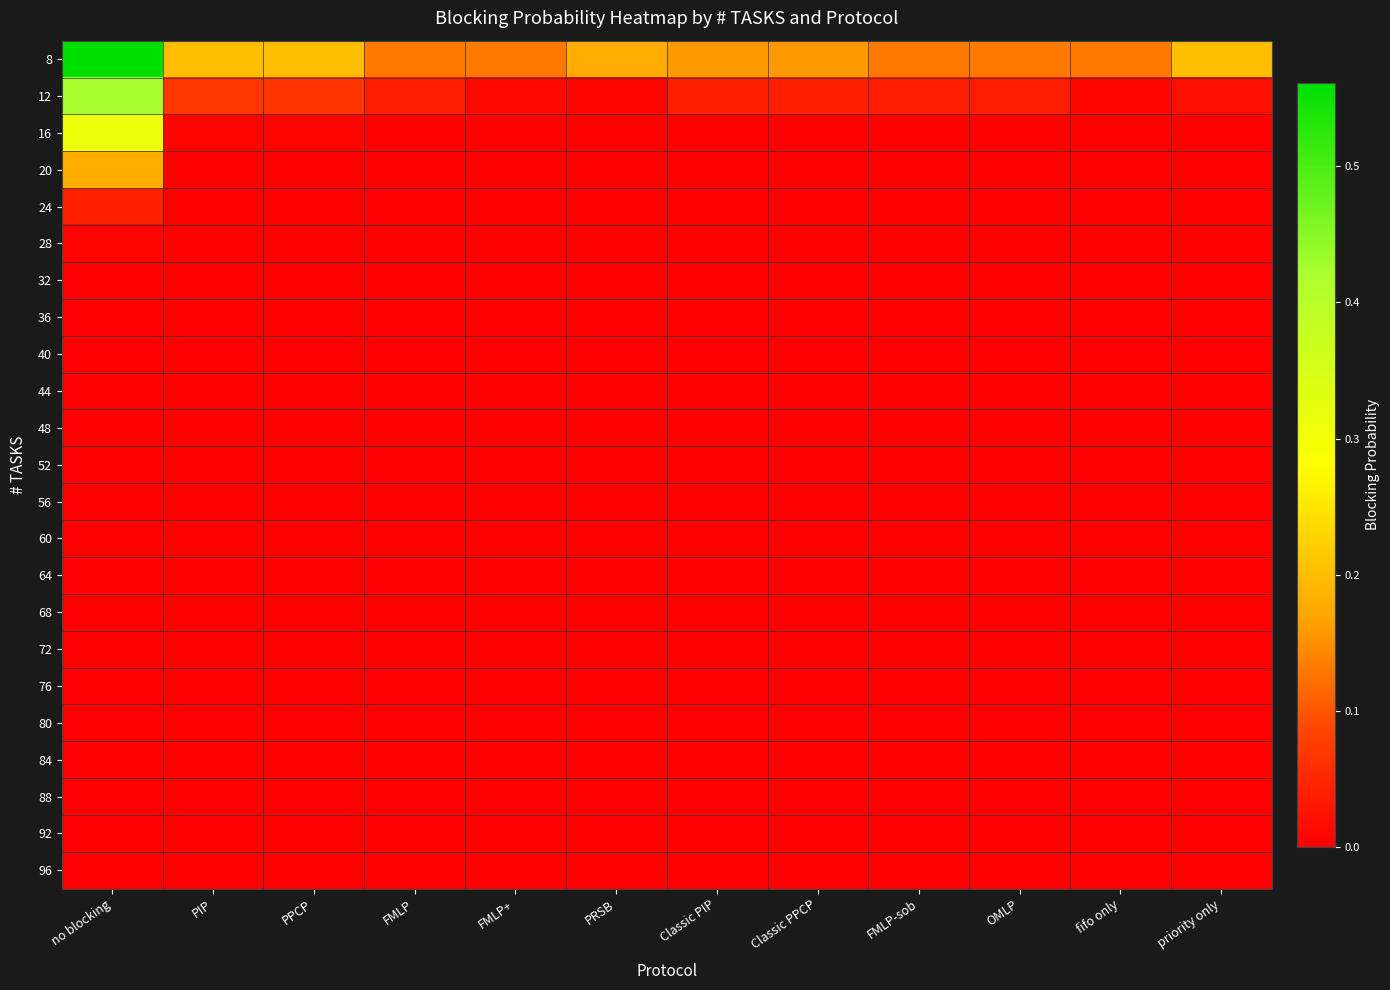

Reading right to left, list all the values displayed in this chart.

8: priority only=0.2	fifo only=0.1	OMLP=0.1	FMLP-sob=0.1	Classic PPCP=0.2	Classic PIP=0.2	PRSB=0.2	FMLP+=0.1	FMLP=0.1	PPCP=0.2	PIP=0.2	no blocking=0.6
12: priority only=0.0	fifo only=0.0	OMLP=0.0	FMLP-sob=0.0	Classic PPCP=0.0	Classic PIP=0.0	PRSB=0.0	FMLP+=0.0	FMLP=0.0	PPCP=0.1	PIP=0.1	no blocking=0.4
16: priority only=0.0	fifo only=0.0	OMLP=0.0	FMLP-sob=0.0	Classic PPCP=0.0	Classic PIP=0.0	PRSB=0.0	FMLP+=0.0	FMLP=0.0	PPCP=0.0	PIP=0.0	no blocking=0.3
20: priority only=0.0	fifo only=0.0	OMLP=0.0	FMLP-sob=0.0	Classic PPCP=0.0	Classic PIP=0.0	PRSB=0.0	FMLP+=0.0	FMLP=0.0	PPCP=0.0	PIP=0.0	no blocking=0.2
24: priority only=0.0	fifo only=0.0	OMLP=0.0	FMLP-sob=0.0	Classic PPCP=0.0	Classic PIP=0.0	PRSB=0.0	FMLP+=0.0	FMLP=0.0	PPCP=0.0	PIP=0.0	no blocking=0.0
28: priority only=0.0	fifo only=0.0	OMLP=0.0	FMLP-sob=0.0	Classic PPCP=0.0	Classic PIP=0.0	PRSB=0.0	FMLP+=0.0	FMLP=0.0	PPCP=0.0	PIP=0.0	no blocking=0.0
32: priority only=0.0	fifo only=0.0	OMLP=0.0	FMLP-sob=0.0	Classic PPCP=0.0	Classic PIP=0.0	PRSB=0.0	FMLP+=0.0	FMLP=0.0	PPCP=0.0	PIP=0.0	no blocking=0.0
36: priority only=0.0	fifo only=0.0	OMLP=0.0	FMLP-sob=0.0	Classic PPCP=0.0	Classic PIP=0.0	PRSB=0.0	FMLP+=0.0	FMLP=0.0	PPCP=0.0	PIP=0.0	no blocking=0.0
40: priority only=0.0	fifo only=0.0	OMLP=0.0	FMLP-sob=0.0	Classic PPCP=0.0	Classic PIP=0.0	PRSB=0.0	FMLP+=0.0	FMLP=0.0	PPCP=0.0	PIP=0.0	no blocking=0.0
44: priority only=0.0	fifo only=0.0	OMLP=0.0	FMLP-sob=0.0	Classic PPCP=0.0	Classic PIP=0.0	PRSB=0.0	FMLP+=0.0	FMLP=0.0	PPCP=0.0	PIP=0.0	no blocking=0.0
48: priority only=0.0	fifo only=0.0	OMLP=0.0	FMLP-sob=0.0	Classic PPCP=0.0	Classic PIP=0.0	PRSB=0.0	FMLP+=0.0	FMLP=0.0	PPCP=0.0	PIP=0.0	no blocking=0.0
52: priority only=0.0	fifo only=0.0	OMLP=0.0	FMLP-sob=0.0	Classic PPCP=0.0	Classic PIP=0.0	PRSB=0.0	FMLP+=0.0	FMLP=0.0	PPCP=0.0	PIP=0.0	no blocking=0.0
56: priority only=0.0	fifo only=0.0	OMLP=0.0	FMLP-sob=0.0	Classic PPCP=0.0	Classic PIP=0.0	PRSB=0.0	FMLP+=0.0	FMLP=0.0	PPCP=0.0	PIP=0.0	no blocking=0.0
60: priority only=0.0	fifo only=0.0	OMLP=0.0	FMLP-sob=0.0	Classic PPCP=0.0	Classic PIP=0.0	PRSB=0.0	FMLP+=0.0	FMLP=0.0	PPCP=0.0	PIP=0.0	no blocking=0.0
64: priority only=0.0	fifo only=0.0	OMLP=0.0	FMLP-sob=0.0	Classic PPCP=0.0	Classic PIP=0.0	PRSB=0.0	FMLP+=0.0	FMLP=0.0	PPCP=0.0	PIP=0.0	no blocking=0.0
68: priority only=0.0	fifo only=0.0	OMLP=0.0	FMLP-sob=0.0	Classic PPCP=0.0	Classic PIP=0.0	PRSB=0.0	FMLP+=0.0	FMLP=0.0	PPCP=0.0	PIP=0.0	no blocking=0.0
72: priority only=0.0	fifo only=0.0	OMLP=0.0	FMLP-sob=0.0	Classic PPCP=0.0	Classic PIP=0.0	PRSB=0.0	FMLP+=0.0	FMLP=0.0	PPCP=0.0	PIP=0.0	no blocking=0.0
76: priority only=0.0	fifo only=0.0	OMLP=0.0	FMLP-sob=0.0	Classic PPCP=0.0	Classic PIP=0.0	PRSB=0.0	FMLP+=0.0	FMLP=0.0	PPCP=0.0	PIP=0.0	no blocking=0.0
80: priority only=0.0	fifo only=0.0	OMLP=0.0	FMLP-sob=0.0	Classic PPCP=0.0	Classic PIP=0.0	PRSB=0.0	FMLP+=0.0	FMLP=0.0	PPCP=0.0	PIP=0.0	no blocking=0.0
84: priority only=0.0	fifo only=0.0	OMLP=0.0	FMLP-sob=0.0	Classic PPCP=0.0	Classic PIP=0.0	PRSB=0.0	FMLP+=0.0	FMLP=0.0	PPCP=0.0	PIP=0.0	no blocking=0.0
88: priority only=0.0	fifo only=0.0	OMLP=0.0	FMLP-sob=0.0	Classic PPCP=0.0	Classic PIP=0.0	PRSB=0.0	FMLP+=0.0	FMLP=0.0	PPCP=0.0	PIP=0.0	no blocking=0.0
92: priority only=0.0	fifo only=0.0	OMLP=0.0	FMLP-sob=0.0	Classic PPCP=0.0	Classic PIP=0.0	PRSB=0.0	FMLP+=0.0	FMLP=0.0	PPCP=0.0	PIP=0.0	no blocking=0.0
96: priority only=0.0	fifo only=0.0	OMLP=0.0	FMLP-sob=0.0	Classic PPCP=0.0	Classic PIP=0.0	PRSB=0.0	FMLP+=0.0	FMLP=0.0	PPCP=0.0	PIP=0.0	no blocking=0.0